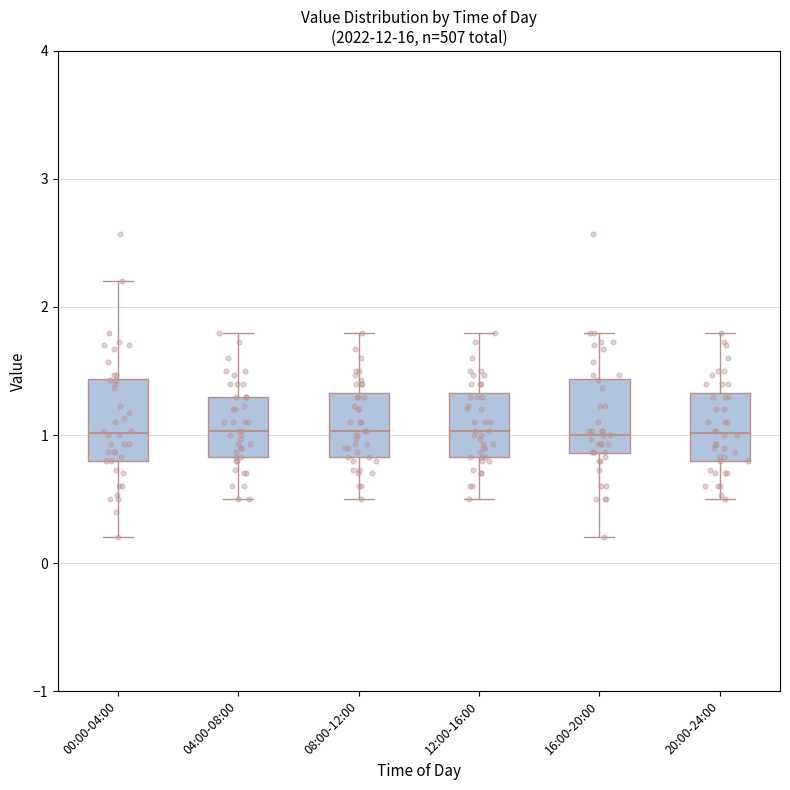

Reading left to right, read every box against the y-axis: the position of its median line, the range the box covers, and the ends of its whiskers. The values are not printed on the chart, so give them approximately, as read against the axis.

00:00-04:00: median 1.0, box 0.8 to 1.4, whiskers 0.2 to 2.2
04:00-08:00: median 1.0, box 0.8 to 1.3, whiskers 0.5 to 1.8
08:00-12:00: median 1.0, box 0.8 to 1.3, whiskers 0.5 to 1.8
12:00-16:00: median 1.0, box 0.8 to 1.3, whiskers 0.5 to 1.8
16:00-20:00: median 1.0, box 0.9 to 1.4, whiskers 0.2 to 1.8
20:00-24:00: median 1.0, box 0.8 to 1.3, whiskers 0.5 to 1.8